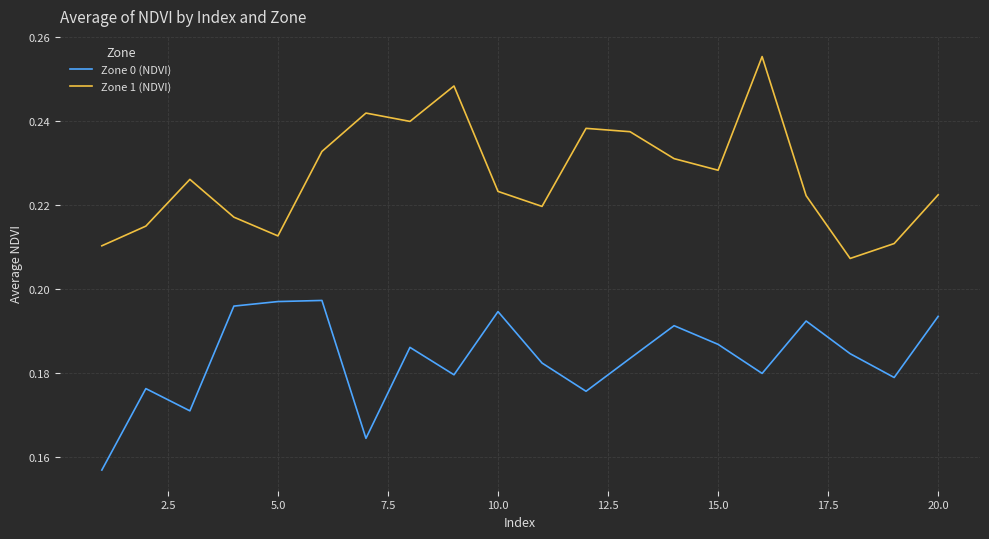

List the series in order of their peak value, lowest first.

Zone 0 (NDVI), Zone 1 (NDVI)